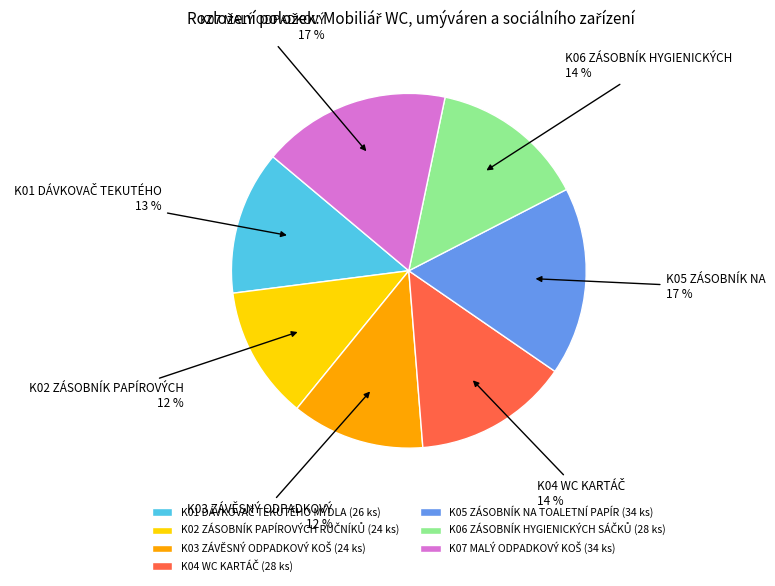

The K05 ZÁSOBNÍK NA TOALETNÍ PAPÍR (34 ks) slice represents 8% of the pie. True or false?

False